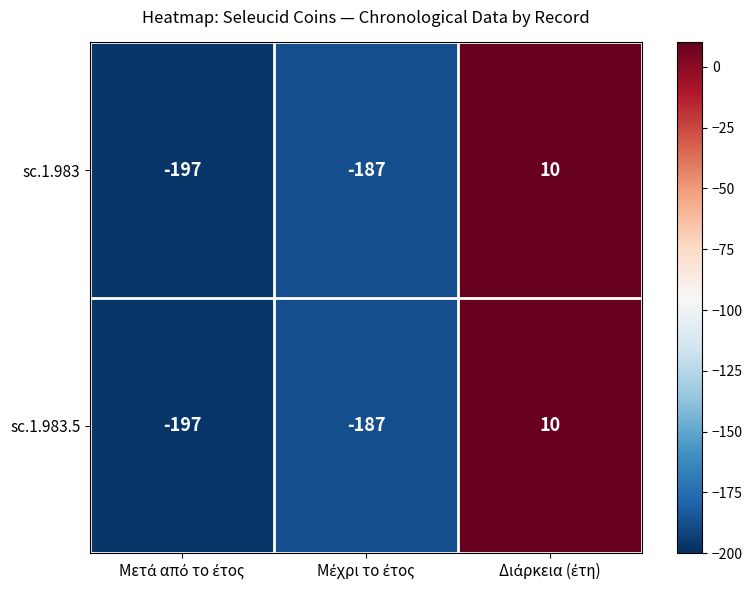

What is the maximum value for sc.1.983?

10